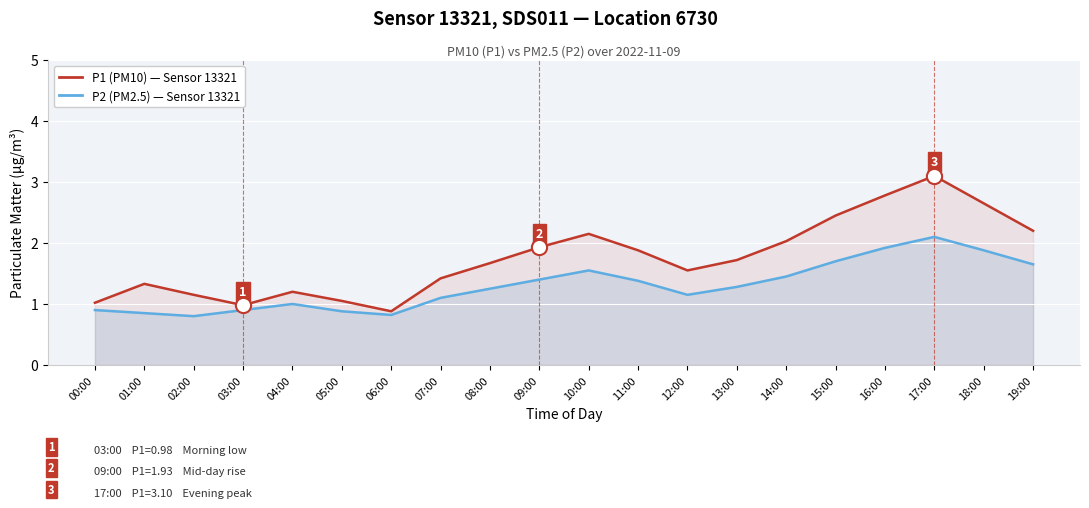

At which category is the sum across all series the highest?

17:00